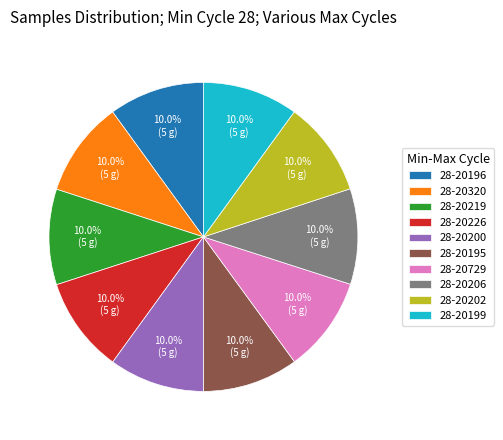

What portion of the pie excludes 28-20206?

90.0%